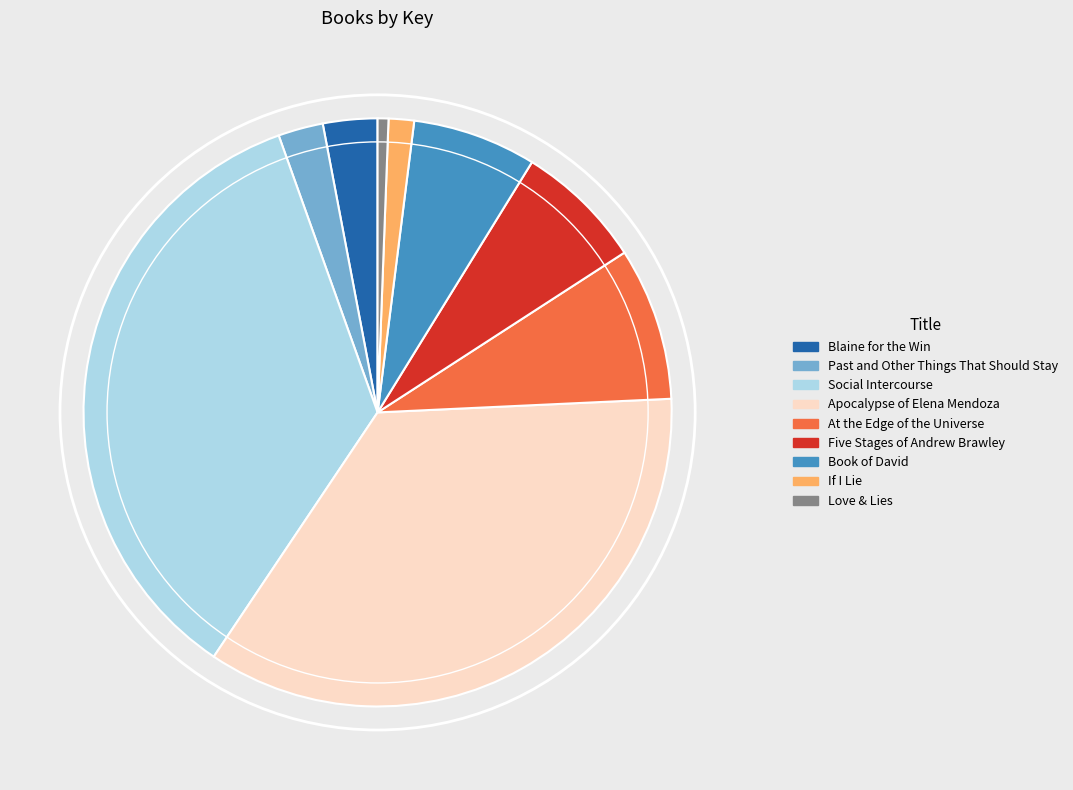

The Love & Lies slice represents 1% of the pie. True or false?

True